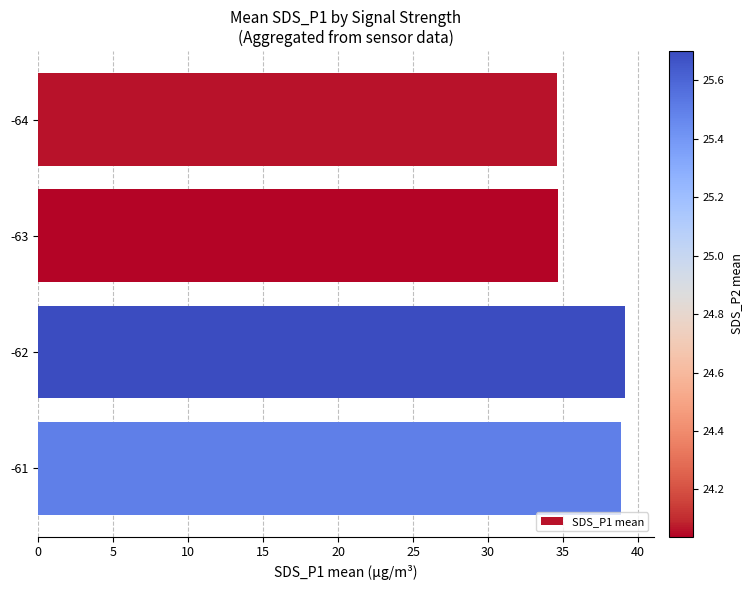

True or false: the data shows 34.6 at -63.

True